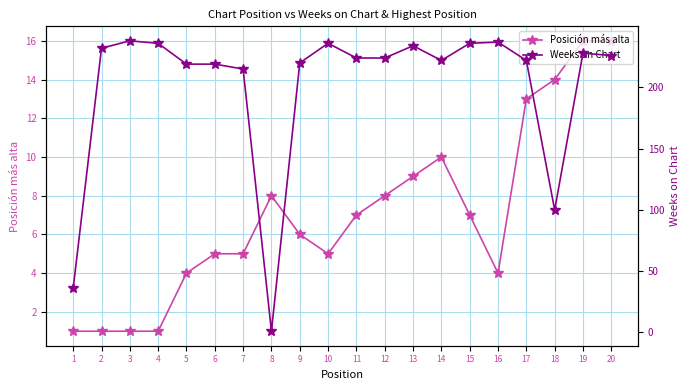

Where do Posición más alta and Weeks on Chart first cross each other?

7 and 8